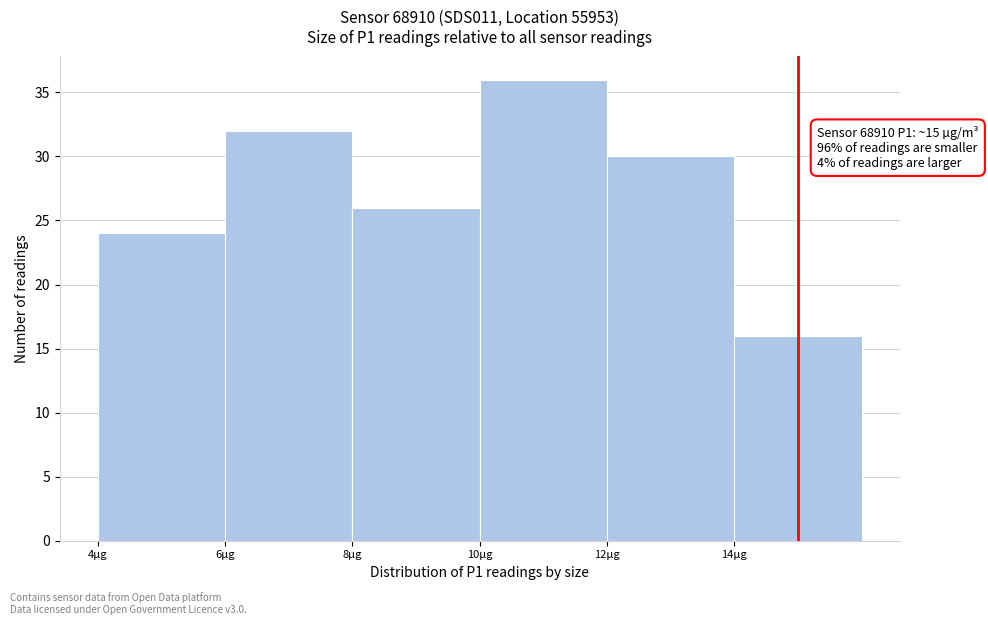

Which range on the x-axis has the tallest bar?

10 to 12